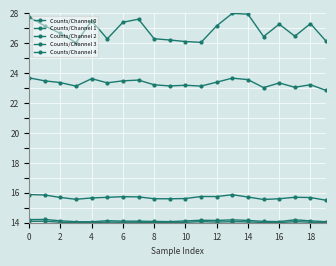

Is this an area chart (filled region under the line)?

No